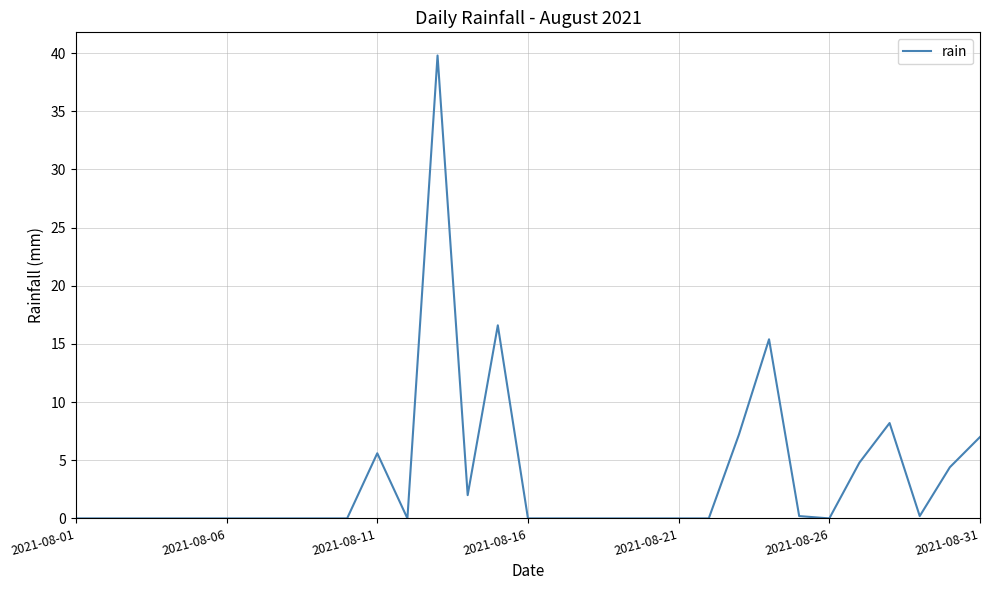

What is the greatest value displayed?

39.8